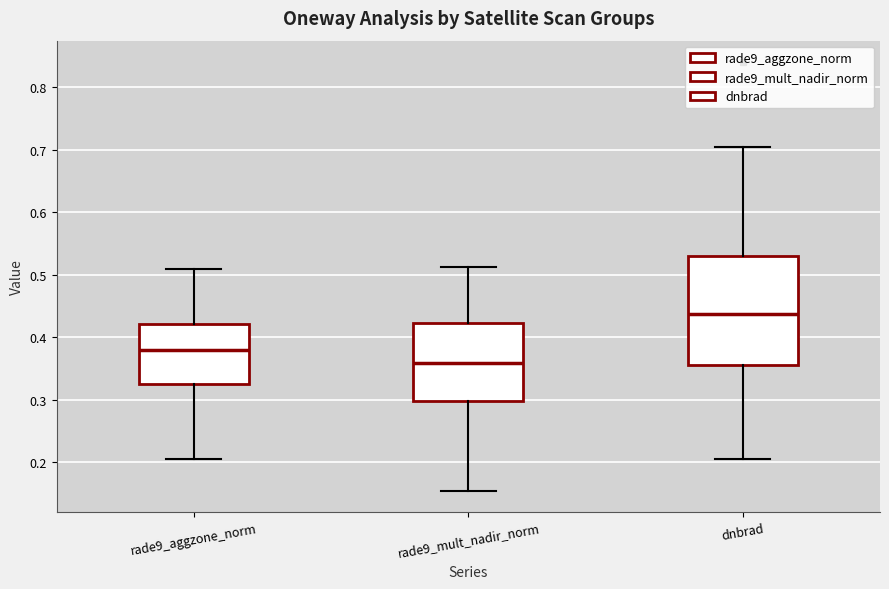

Reading left to right, transcribe this box plot: for each box, give where its median line is, the range the box spans, and where its two whiskers end, as read against the y-axis. The values are not printed on the chart, so give them approximately, as read against the axis.

rade9_aggzone_norm: median 0.38, box 0.33 to 0.42, whiskers 0.21 to 0.51
rade9_mult_nadir_norm: median 0.36, box 0.30 to 0.42, whiskers 0.16 to 0.51
dnbrad: median 0.44, box 0.36 to 0.53, whiskers 0.21 to 0.71